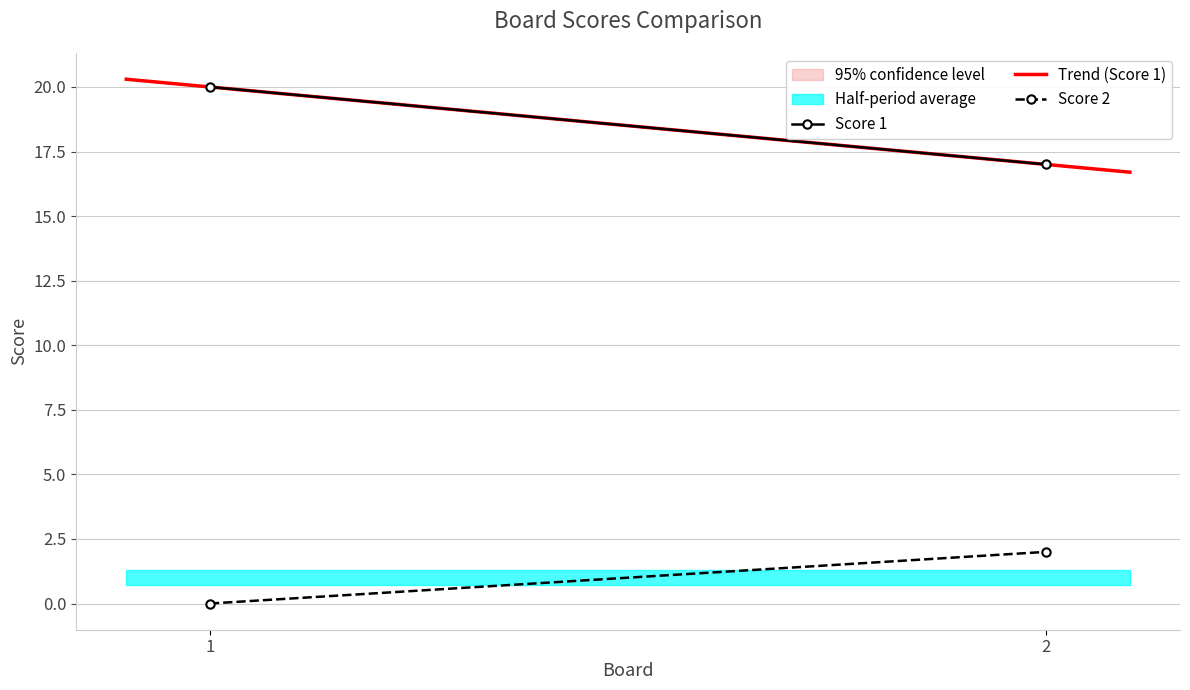

Which series changed the most between 1 and 2?

Score 1